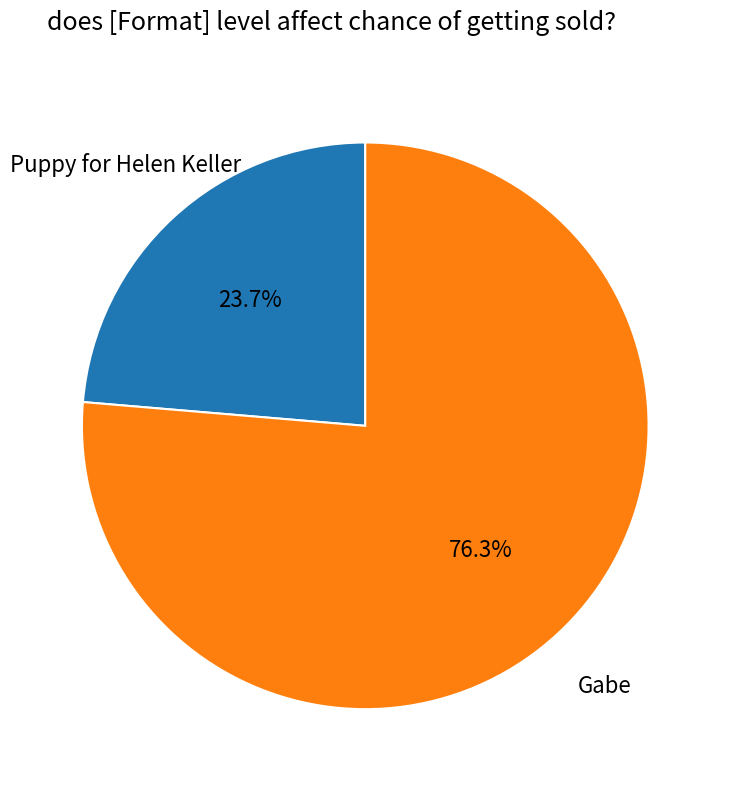

Does any single category account for the majority?

Yes